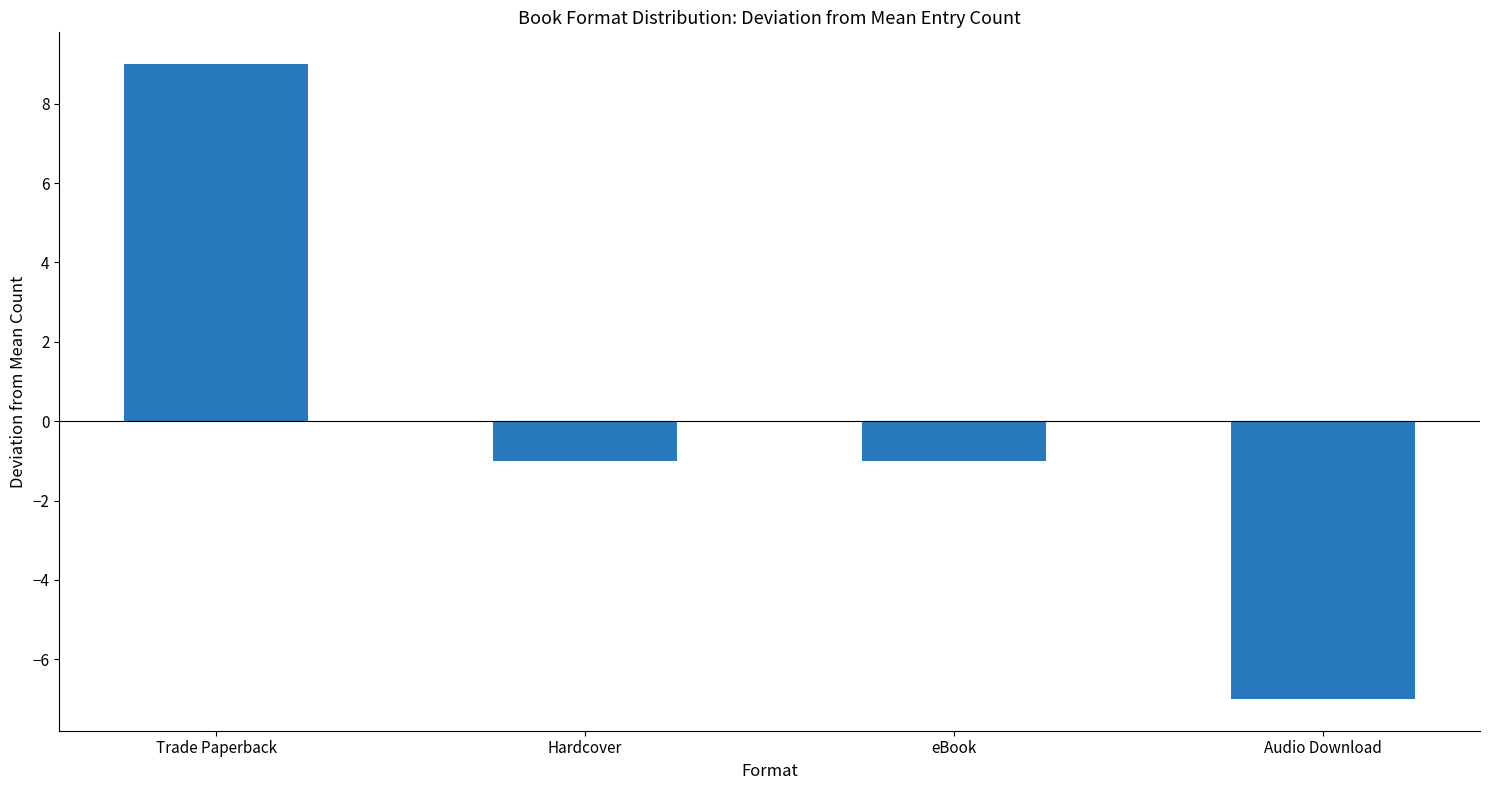

At which category does the chart reach its peak across all series?

Trade Paperback